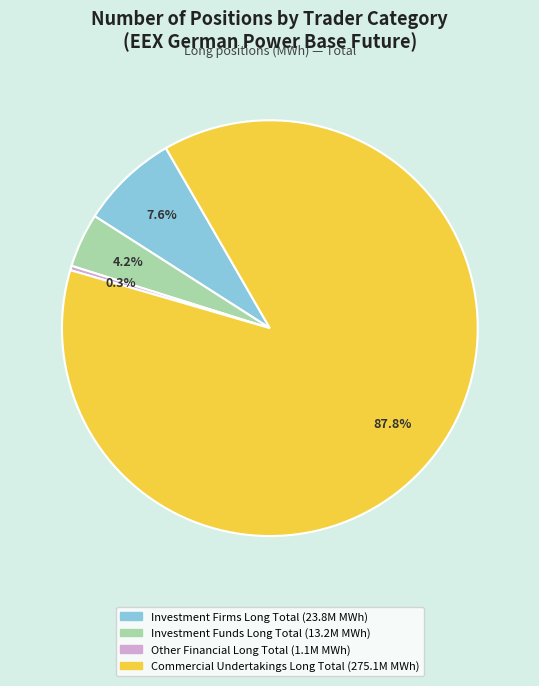

How many segments does this pie chart have?

4